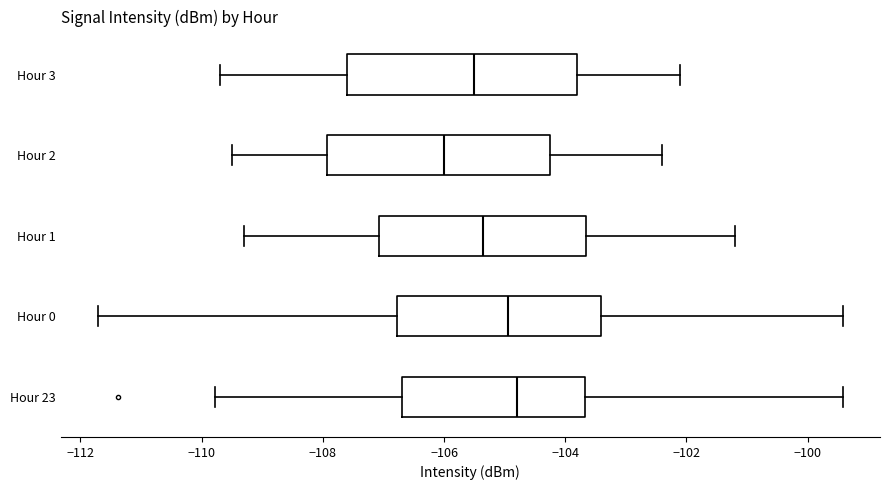

Reading bottom to top, read every box against the x-axis: the position of its median line, the range the box covers, and the ends of its whiskers. The values are not printed on the chart, so give them approximately, as read against the axis.

Hour 23: median -104.8, box -106.6 to -103.6, whiskers -109.8 to -99.4
Hour 0: median -105.0, box -106.8 to -103.4, whiskers -111.8 to -99.4
Hour 1: median -105.4, box -107.0 to -103.6, whiskers -109.2 to -101.2
Hour 2: median -106.0, box -108.0 to -104.2, whiskers -109.4 to -102.4
Hour 3: median -105.4, box -107.6 to -103.8, whiskers -109.6 to -102.0